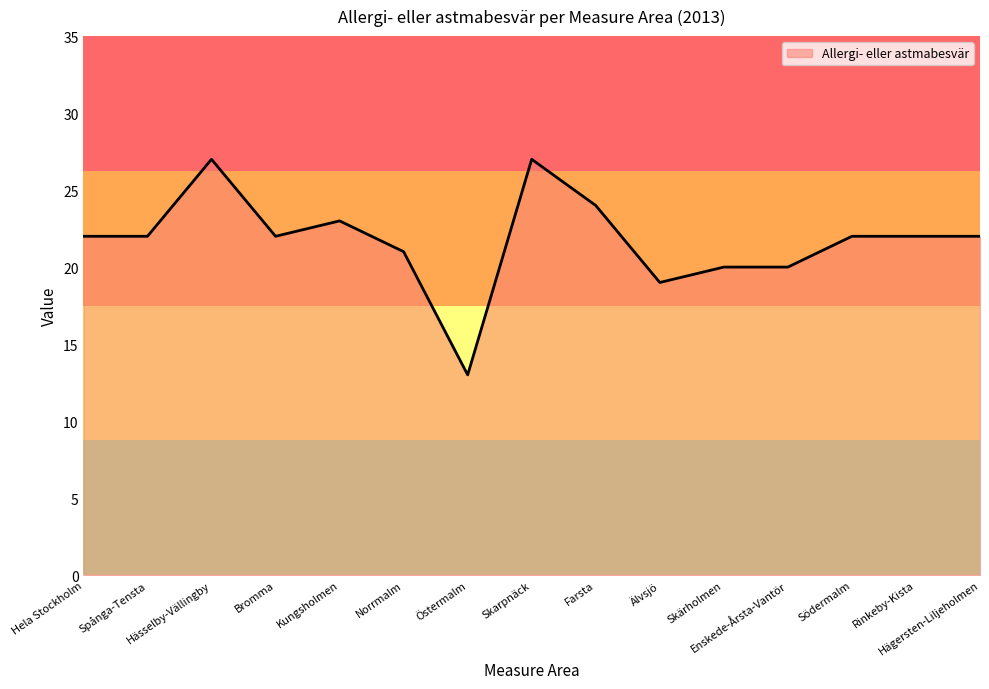

What is the difference between the maximum and minimum values?

14